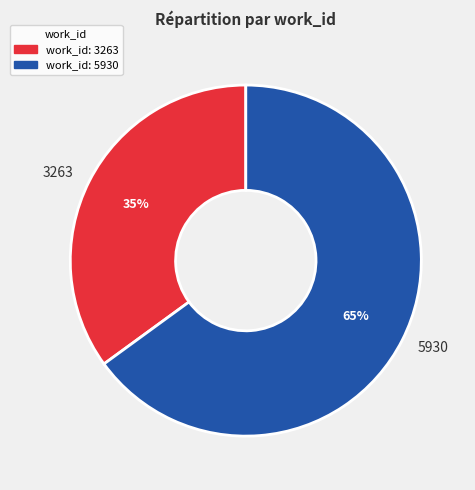

What is the smallest slice in the pie chart?

3263